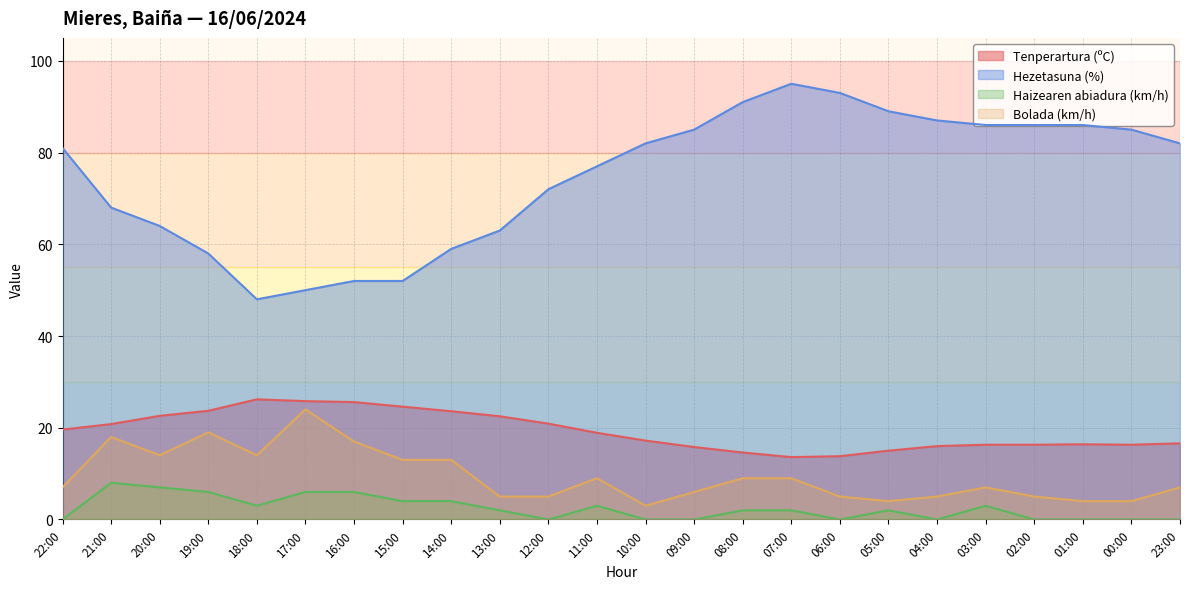

What value does the Haizearen abiadura (km/h) series have at 08:00?

2.0